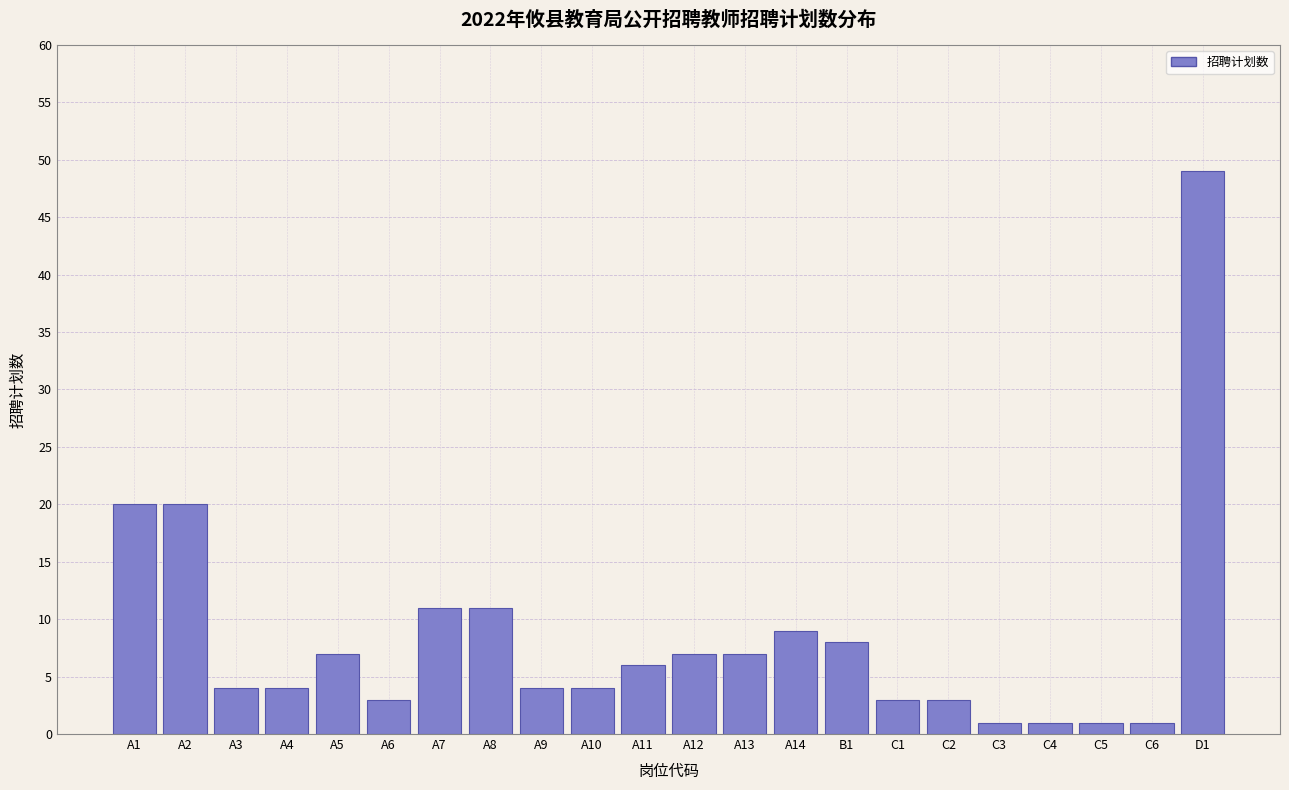

Reading right to left, what are all the values shown in this chart?

49	1	1	1	1	3	3	8	9	7	7	6	4	4	11	11	3	7	4	4	20	20